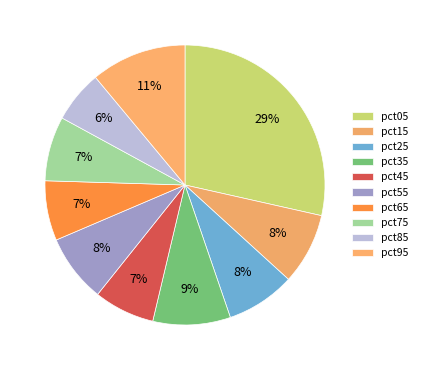

What is the smallest slice in the pie chart?

pct85